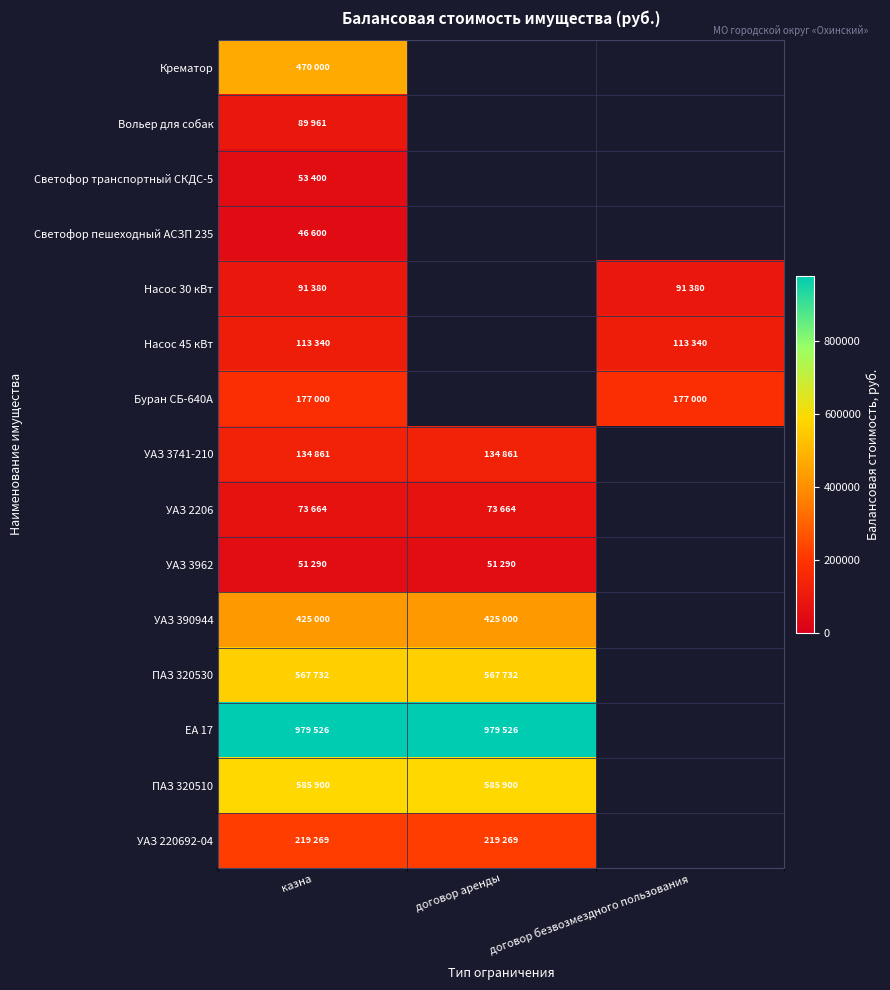

Count the number of data series in this chart.

15